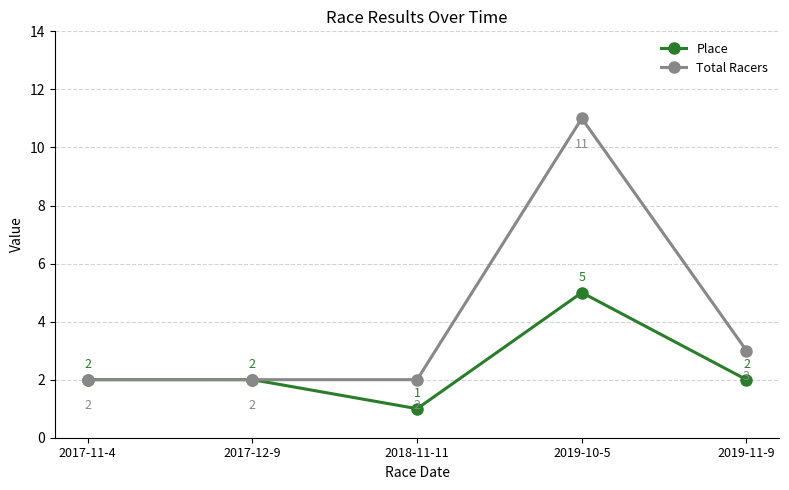

At which label is Total Racers closest to 6?

2019-11-9